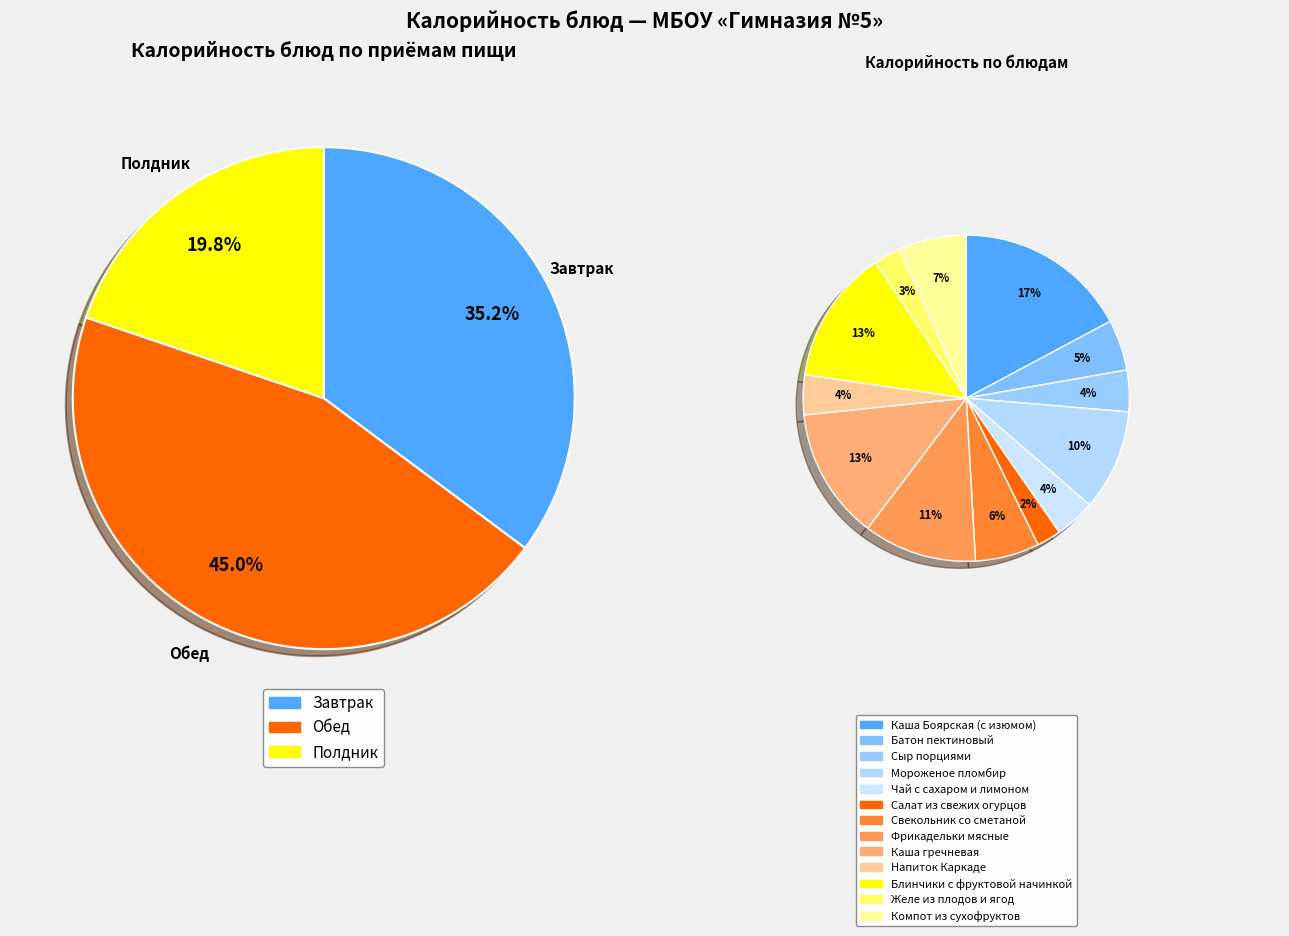

How many segments does this pie chart have?

13